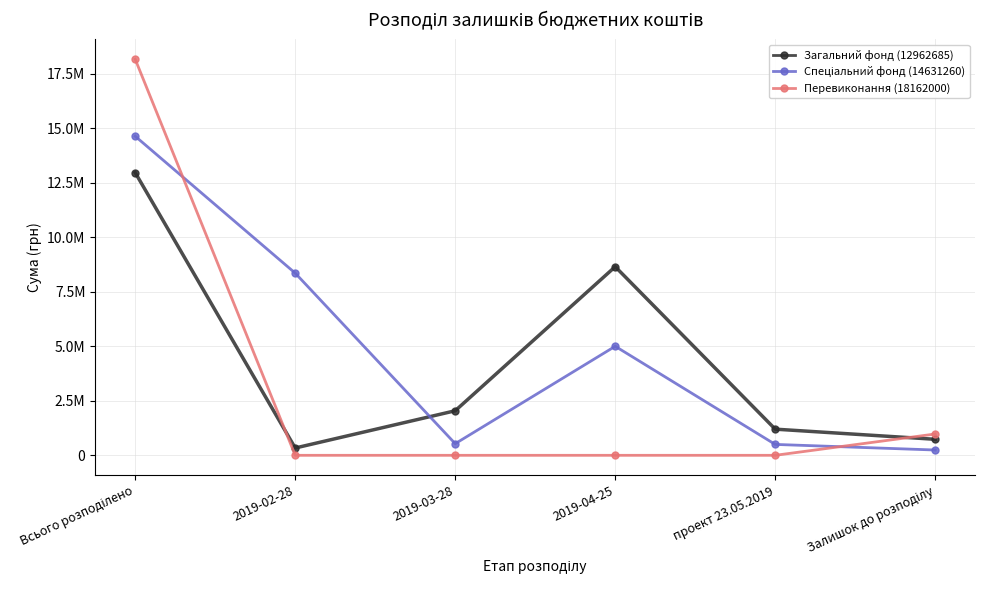

Which category has the lowest value in the Спеціальний фонд (14631260) series?

Залишок до розподілу